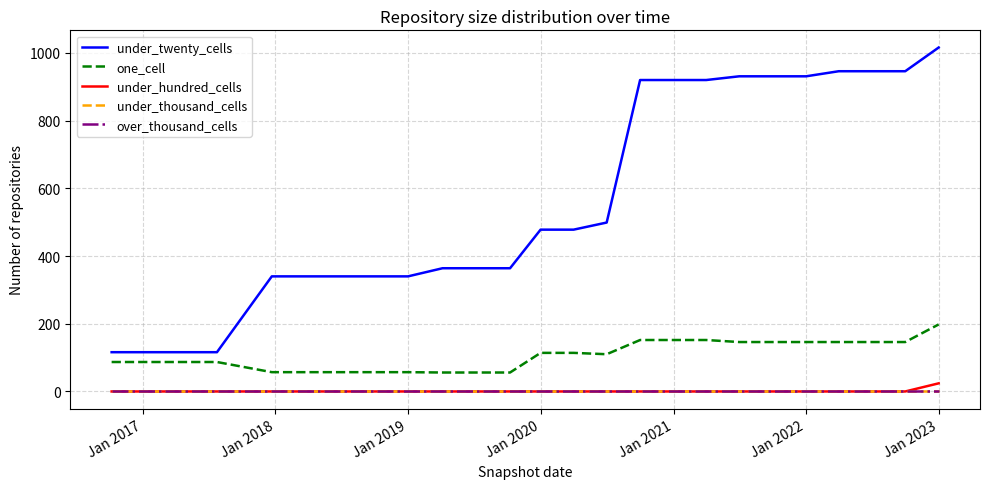

Does the chart display data point markers on the line(s)?

No